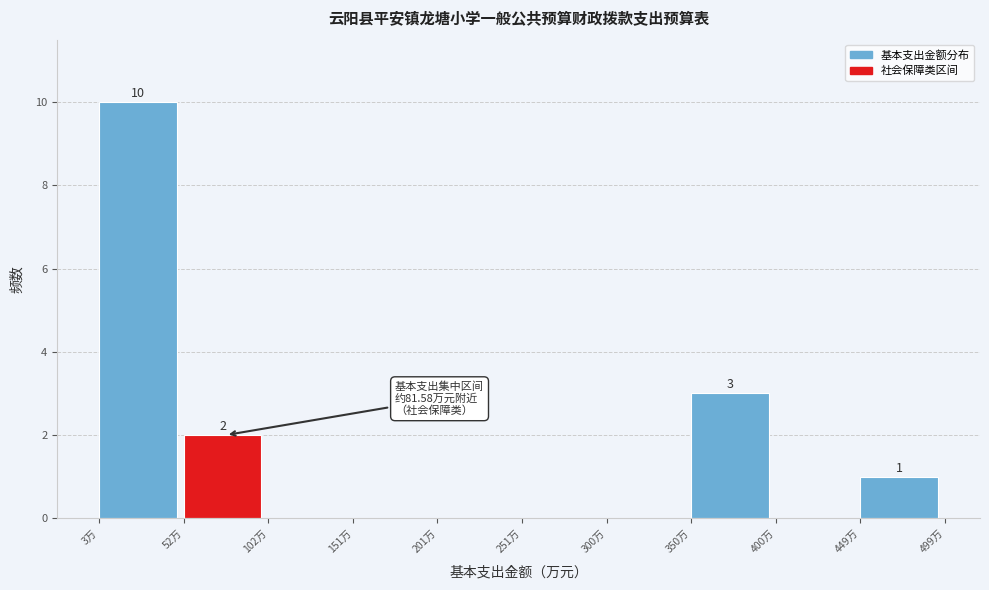

Which range on the x-axis has the tallest bar?

5 to 50